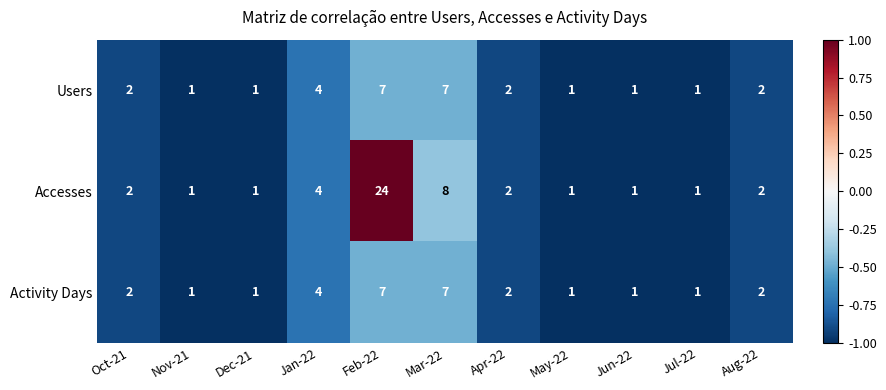

Count the number of categories in the chart.

11